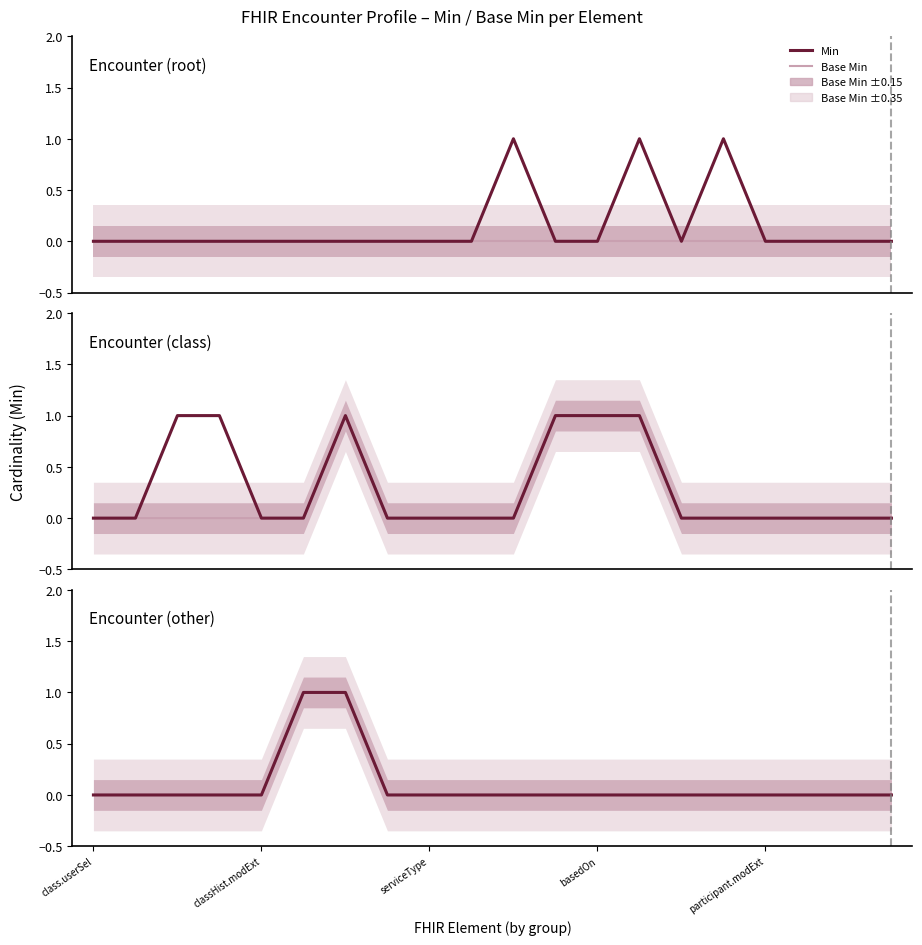

True or false: Min has a value of 0 at participant.modExt.

True